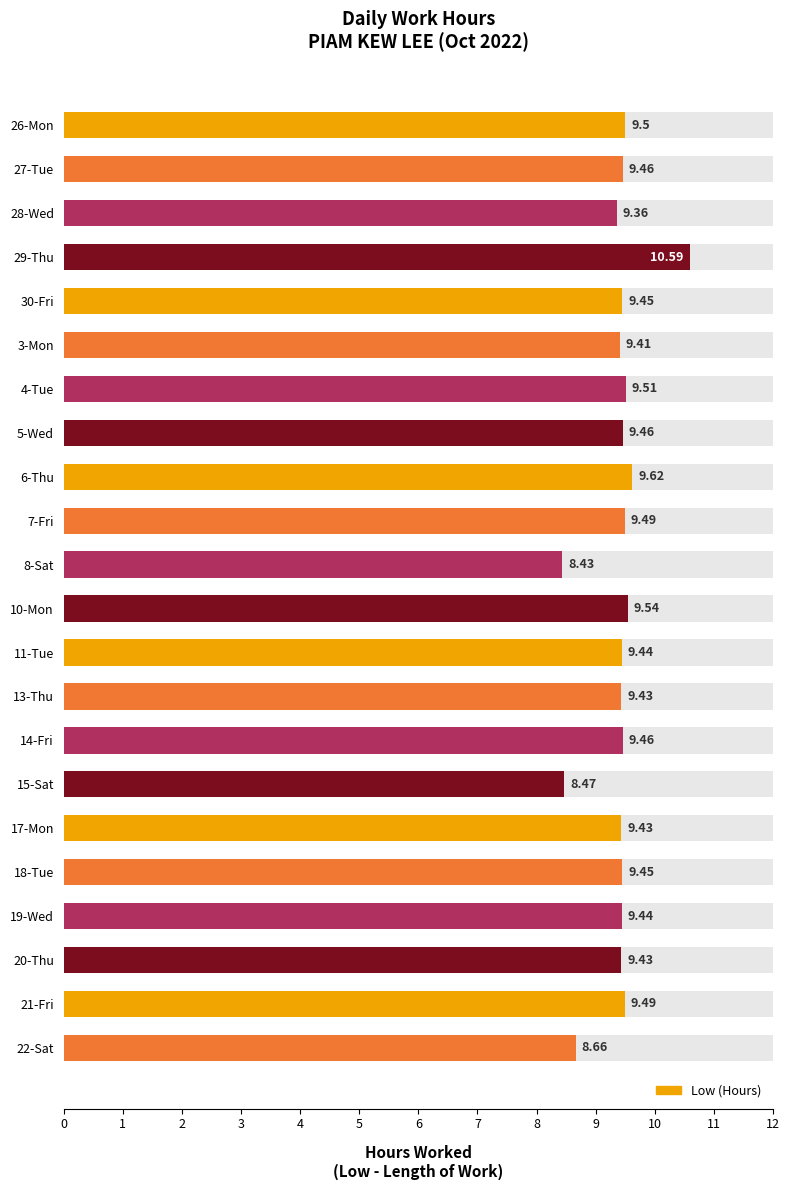

List the labels in order of value, largest first.

29-Thu, 6-Thu, 10-Mon, 4-Tue, 26-Mon, 7-Fri, 21-Fri, 27-Tue, 5-Wed, 14-Fri, 30-Fri, 18-Tue, 11-Tue, 19-Wed, 13-Thu, 17-Mon, 20-Thu, 3-Mon, 28-Wed, 22-Sat, 15-Sat, 8-Sat